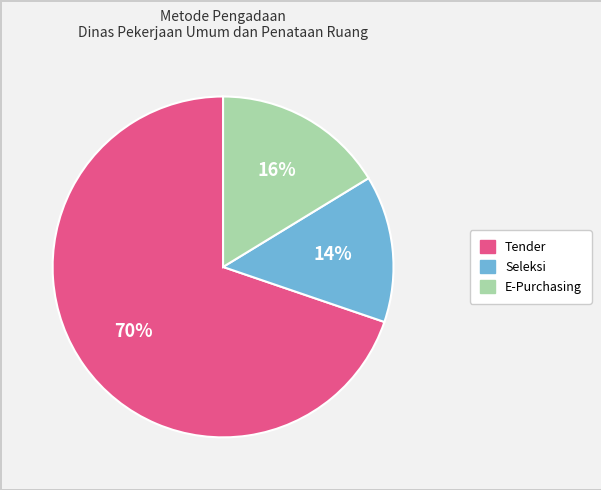

Does any single category account for the majority?

Yes